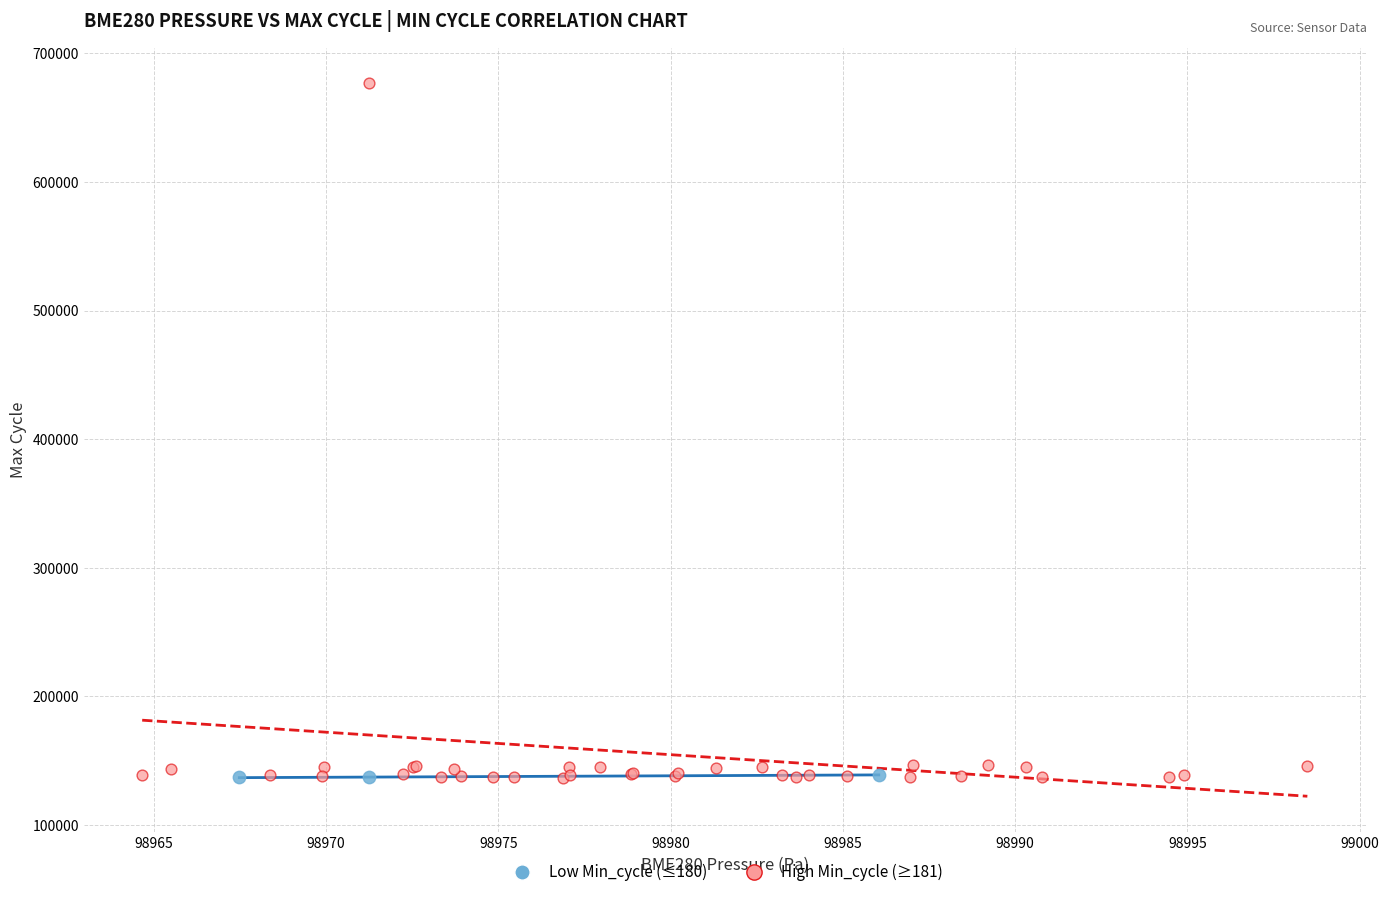

Which series has the largest Y range (max minus min)?

High Min_cycle (≥181)